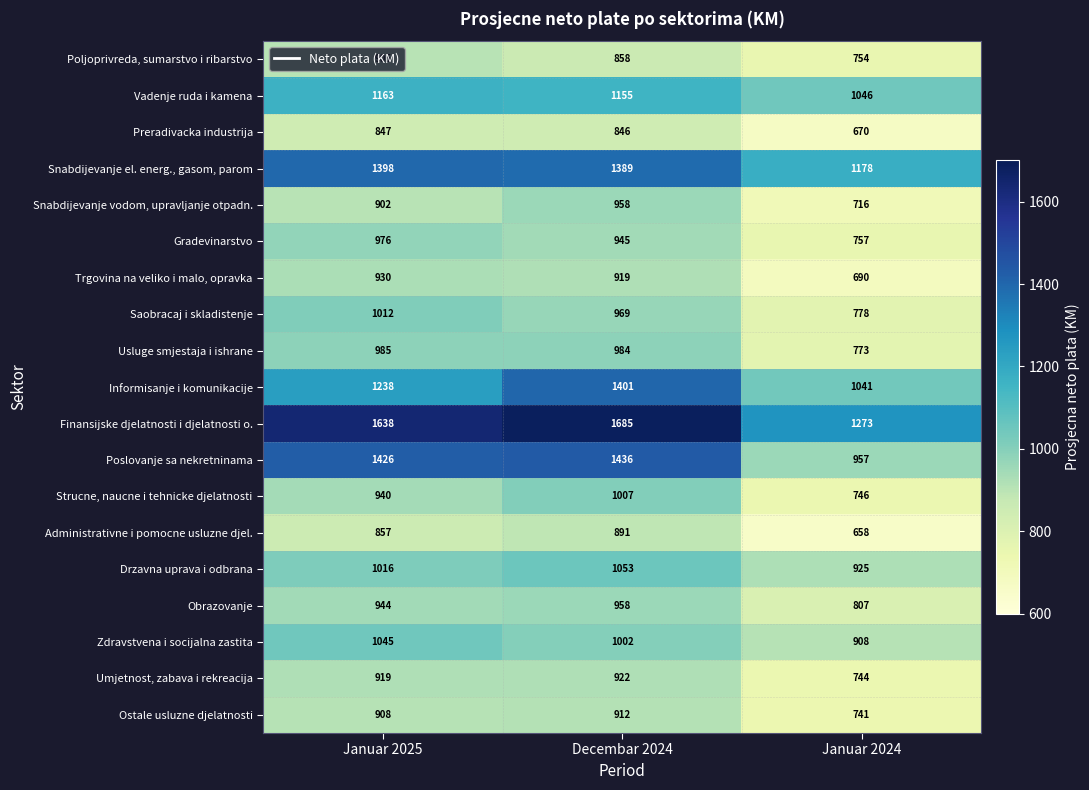

Is it true that Umjetnost, zabava i rekreacija equals 922 at Decembar 2024?

True